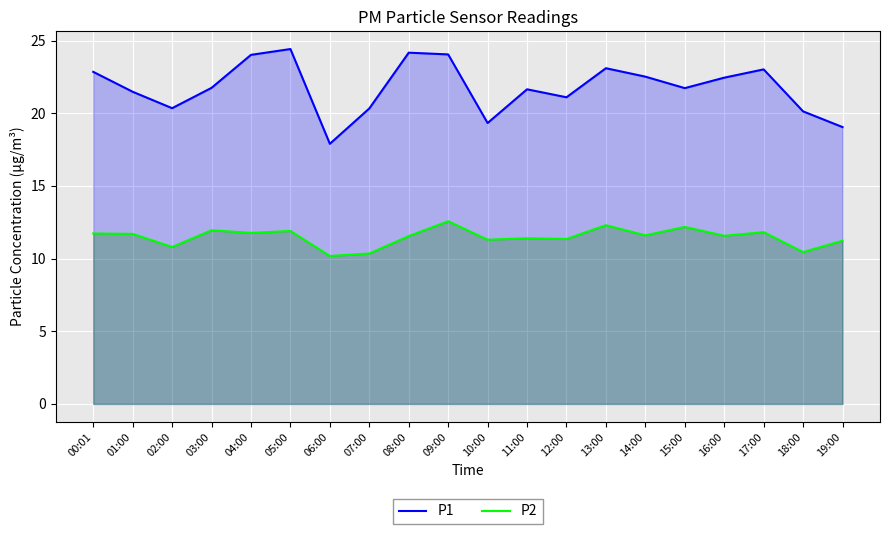

What is the lowest value of the P1 series?

17.9